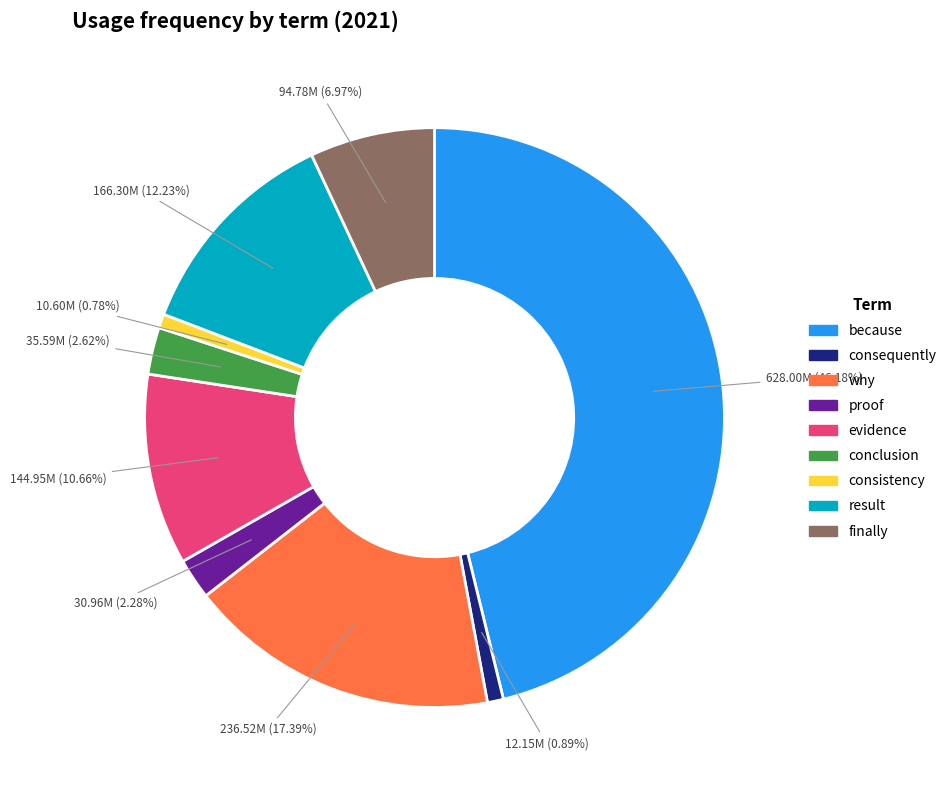

Does conclusion account for over 50% of the chart?

No